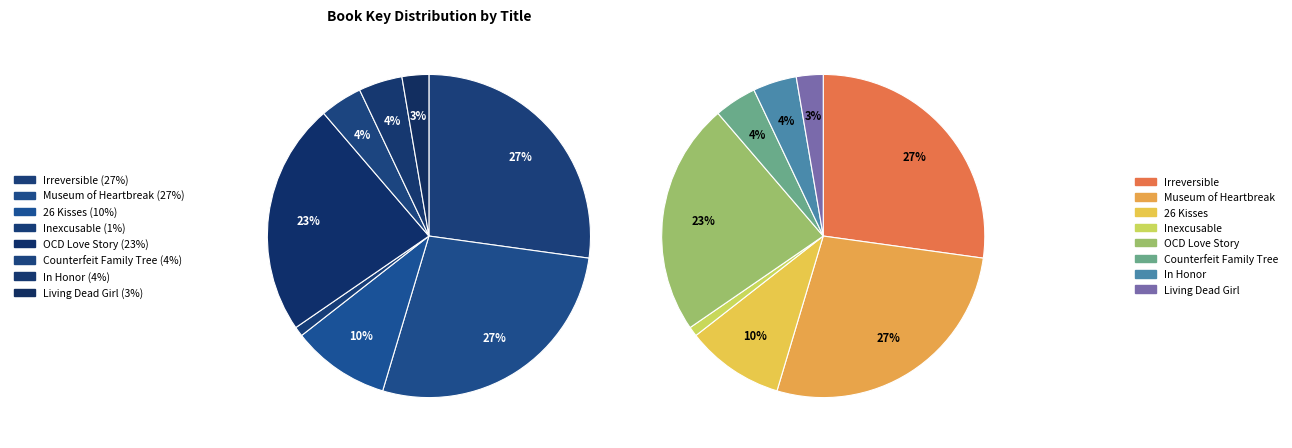

Approximately how many times larger is the value at Living Dead Girl compared to OCD Love Story?

0.1